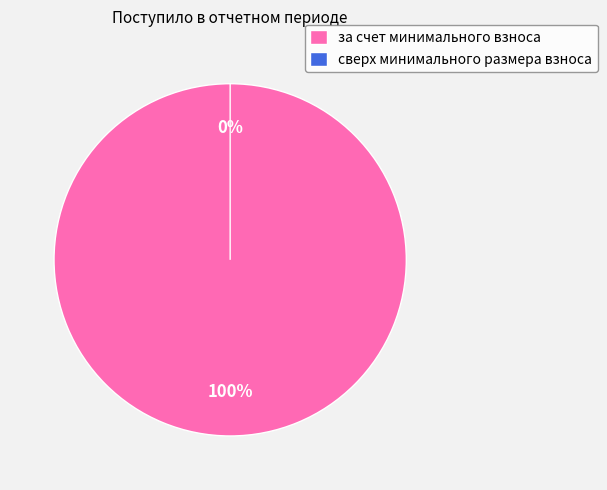

Which slice is the largest?

за счет минимального взноса